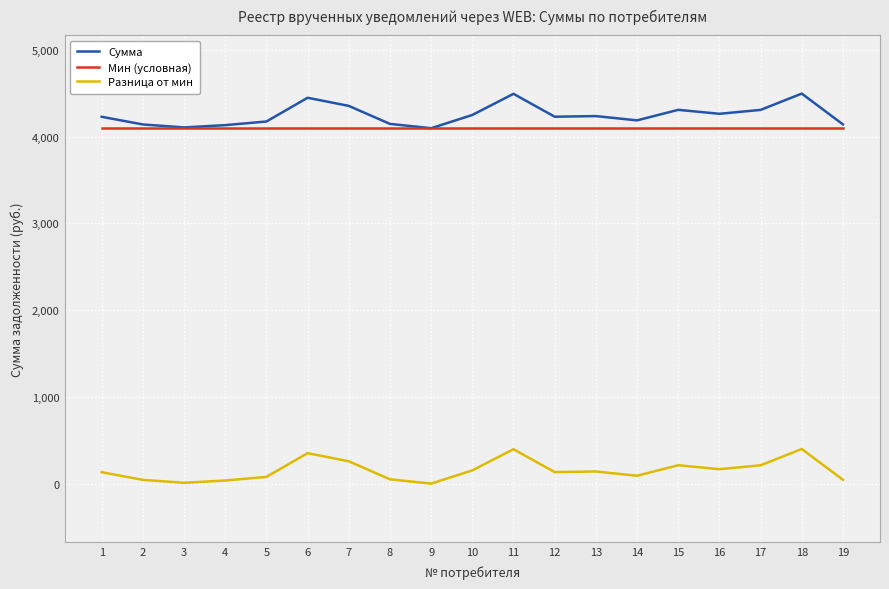

Does the chart display data point markers on the line(s)?

No